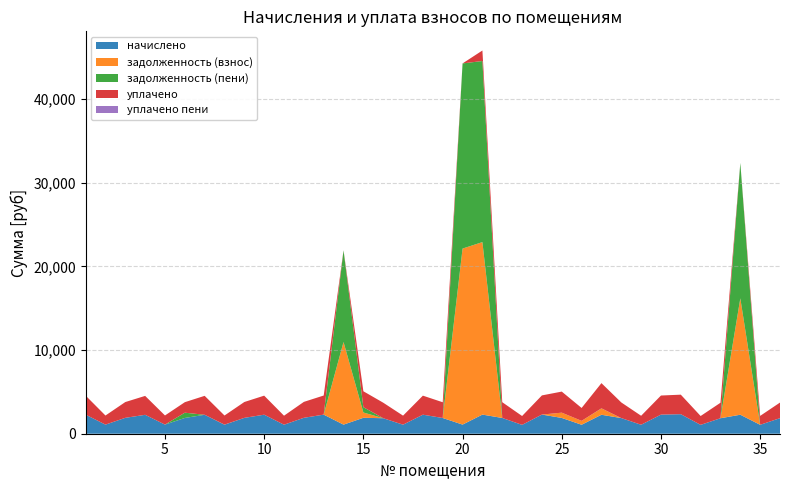

Reading right to left, transcribe all the data shown in this chart.

начислено: 1862.0	1065.5	2271.2	1850.9	1058.2	2333.9	2282.2	1072.9	1869.3	2267.5	1072.9	1887.8	2289.6	1058.2	1884.1	2285.9	1091.3	1880.4	2274.9	1080.3	1854.6	1902.5	1087.7	2282.2	1902.5	1076.6	2274.9	1895.1	1080.3	2263.8	1884.1	1091.3	2260.1	1898.8	1087.7	2278.6
задолженность (взнос): 0.0	0.0	13908.5	0.0	0.0	0.0	0.0	0.0	0.0	755.8	466.1	629.2	0.0	0.0	0.0	20611.2	21033.5	0.0	0.0	0.0	0.0	634.2	9871.4	0.0	0.0	0.0	0.0	0.0	8.0	0.0	0.0	0.0	0.0	0.0	0.0	0.0
задолженность (пени): 0.0	0.0	16179.6	0.0	0.0	0.0	0.0	0.0	0.0	11.8	0.0	0.0	0.0	0.0	0.0	21642.1	22124.9	0.0	0.0	0.0	0.0	634.2	10959.1	0.0	0.0	0.0	0.0	0.0	0.0	0.0	628.0	0.0	0.0	0.0	0.0	0.0
уплачено: 1862.0	1065.5	0.0	1850.9	1058.2	2333.6	2282.2	1072.9	1869.3	3011.6	1539.0	2517.0	2289.6	1058.2	1884.1	1255.0	0.0	1880.4	2274.9	1080.3	1854.3	1902.5	0.0	2282.2	1902.5	1076.6	2274.9	1895.1	1088.3	2263.8	1256.0	1091.3	2260.1	1886.0	1087.7	2278.6
уплачено пени: 0.0	0.0	0.0	0.0	0.0	0.0	0.0	0.0	0.0	0.0	0.0	0.0	0.0	0.0	0.0	0.0	0.0	0.0	0.0	0.0	0.0	0.0	0.0	0.0	0.0	0.0	0.0	0.0	0.0	0.0	0.0	0.0	0.0	0.0	0.0	0.0